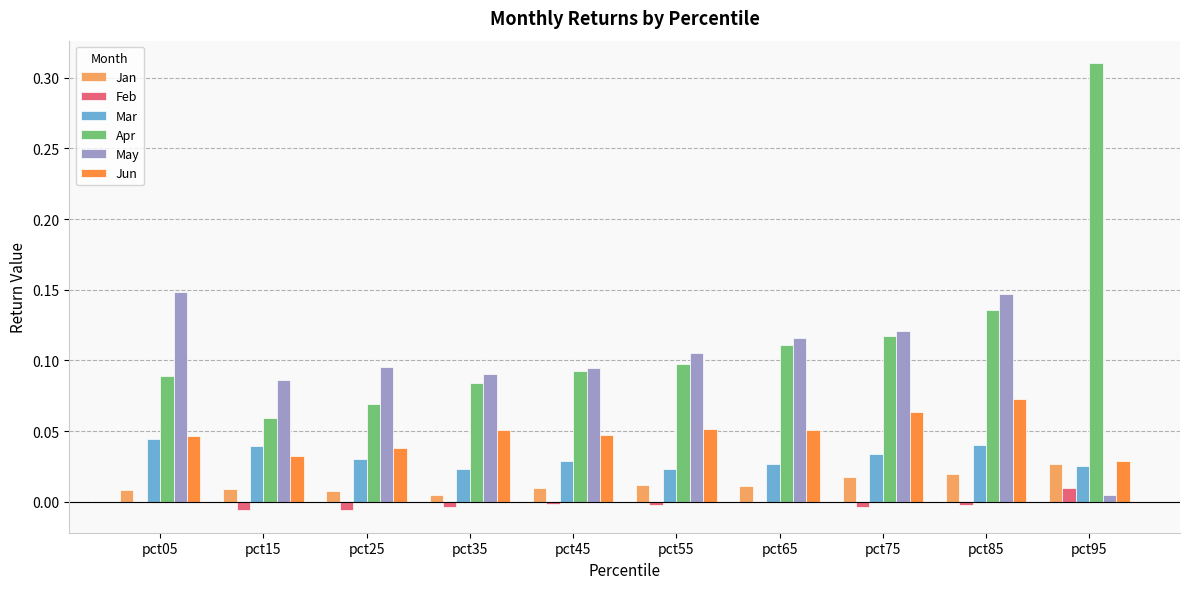

Is the value of May at pct85 greater than the value of Mar at pct75?

Yes